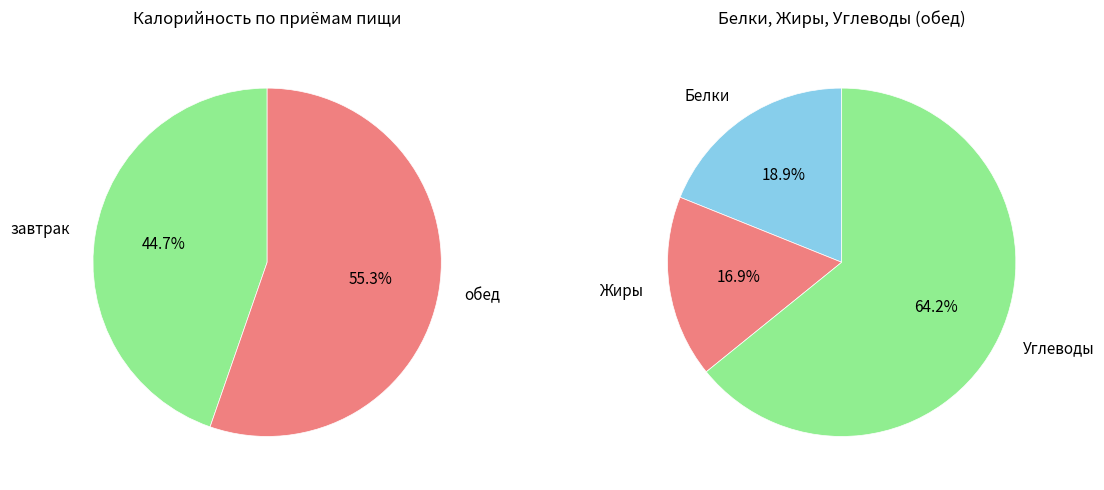

Rank the categories by value from highest to lowest.

обед, завтрак